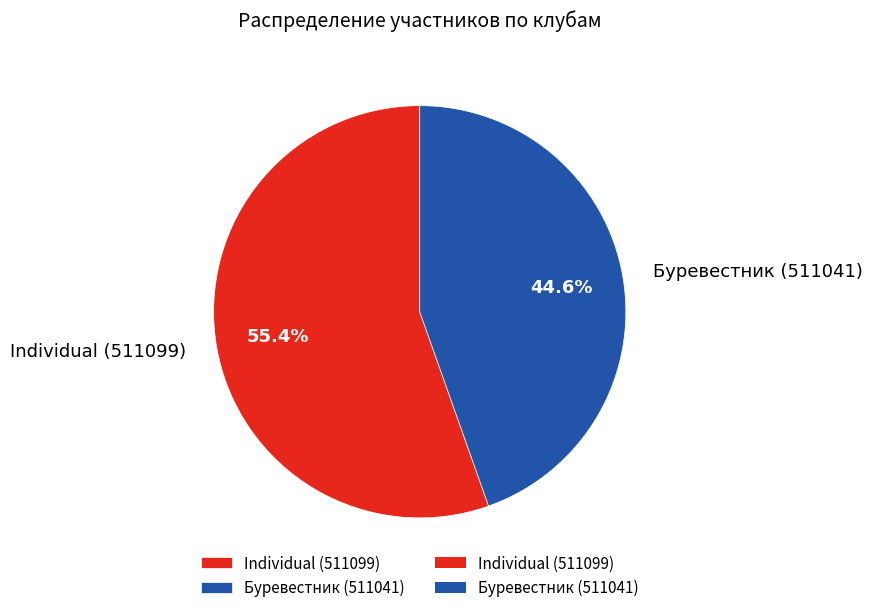

Count the number of slices in the pie.

2